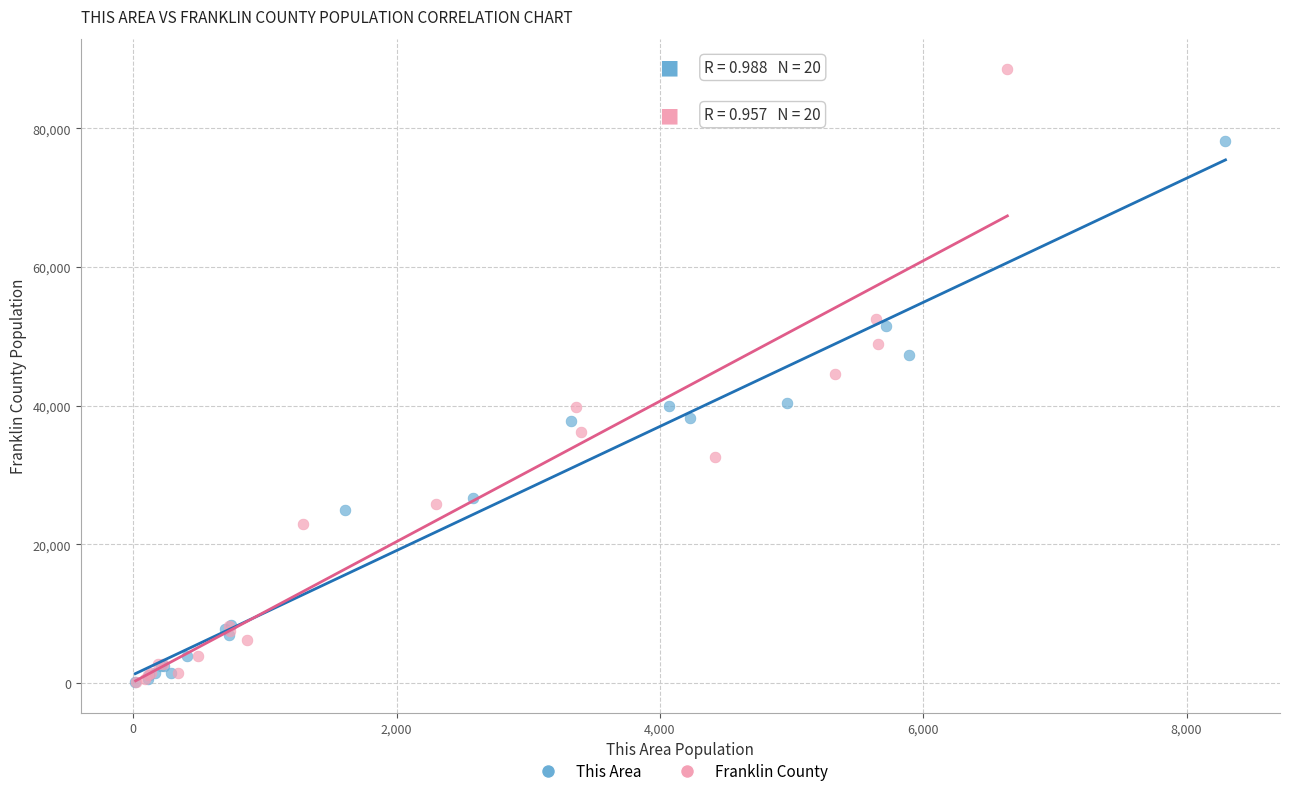

What are all the series names shown in the legend?

This Area, Franklin County